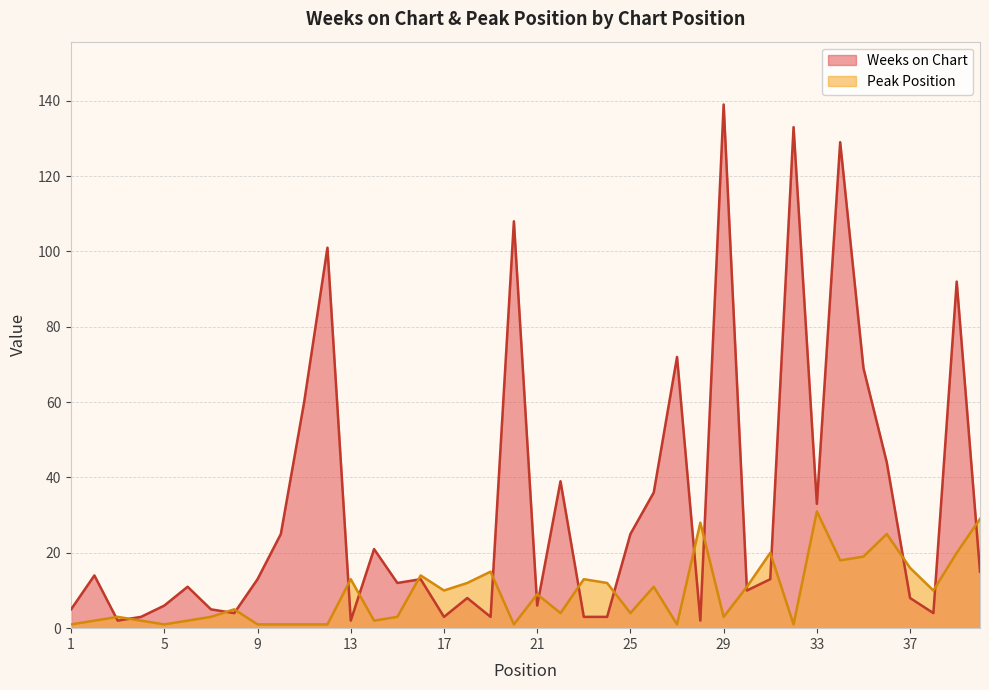

True or false: Weeks on Chart and Peak Position cross at least once.

True